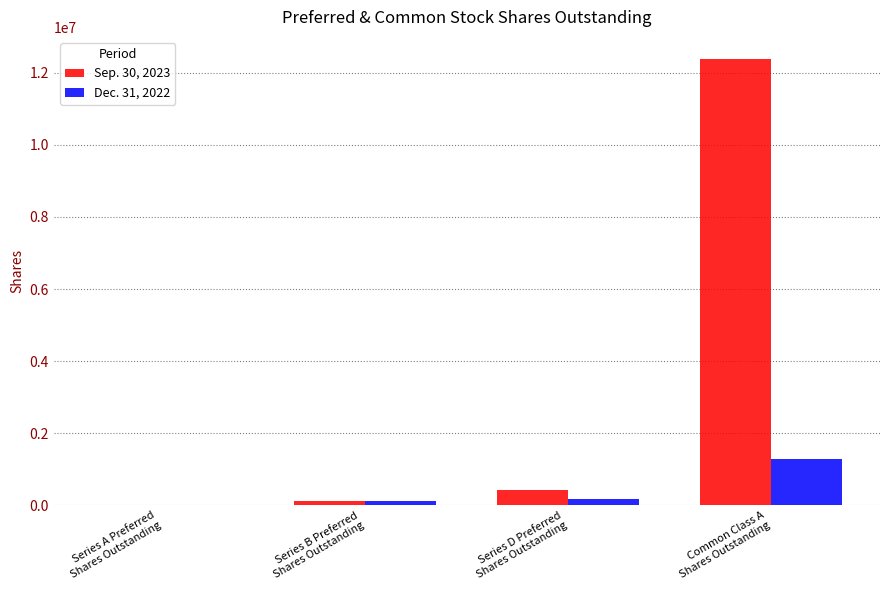

Is it true that Sep. 30, 2023 equals 125000 at Series B Preferred
Shares Outstanding?

True